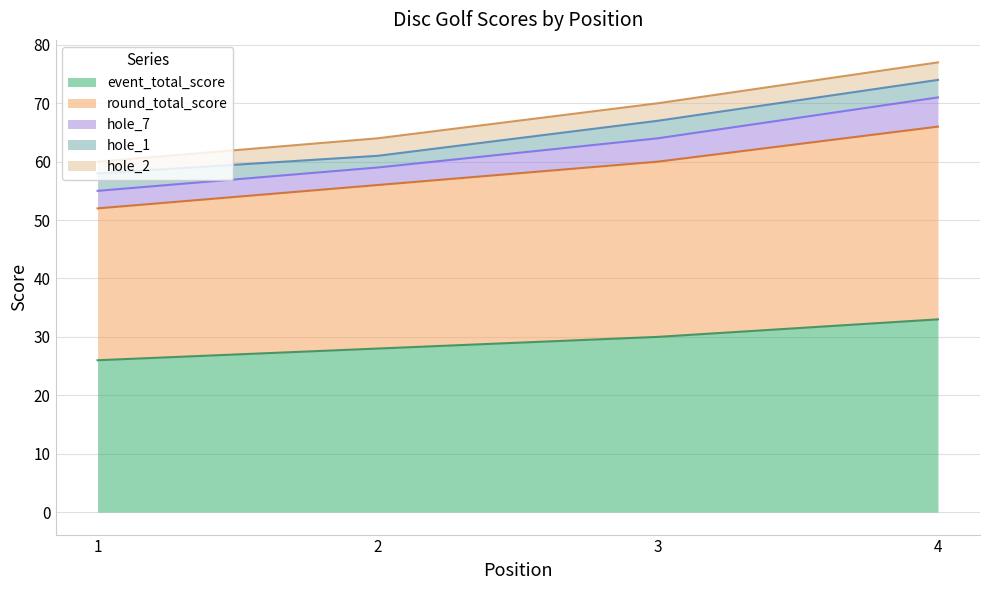

At how many categories does at least one series exceed 52?

4